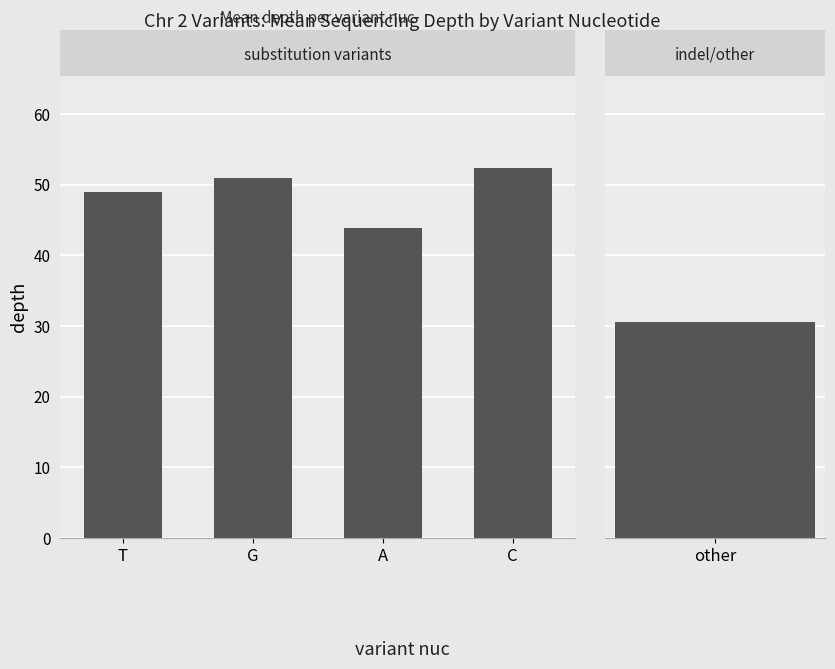

Is it true that the value at A is 62.4?

False